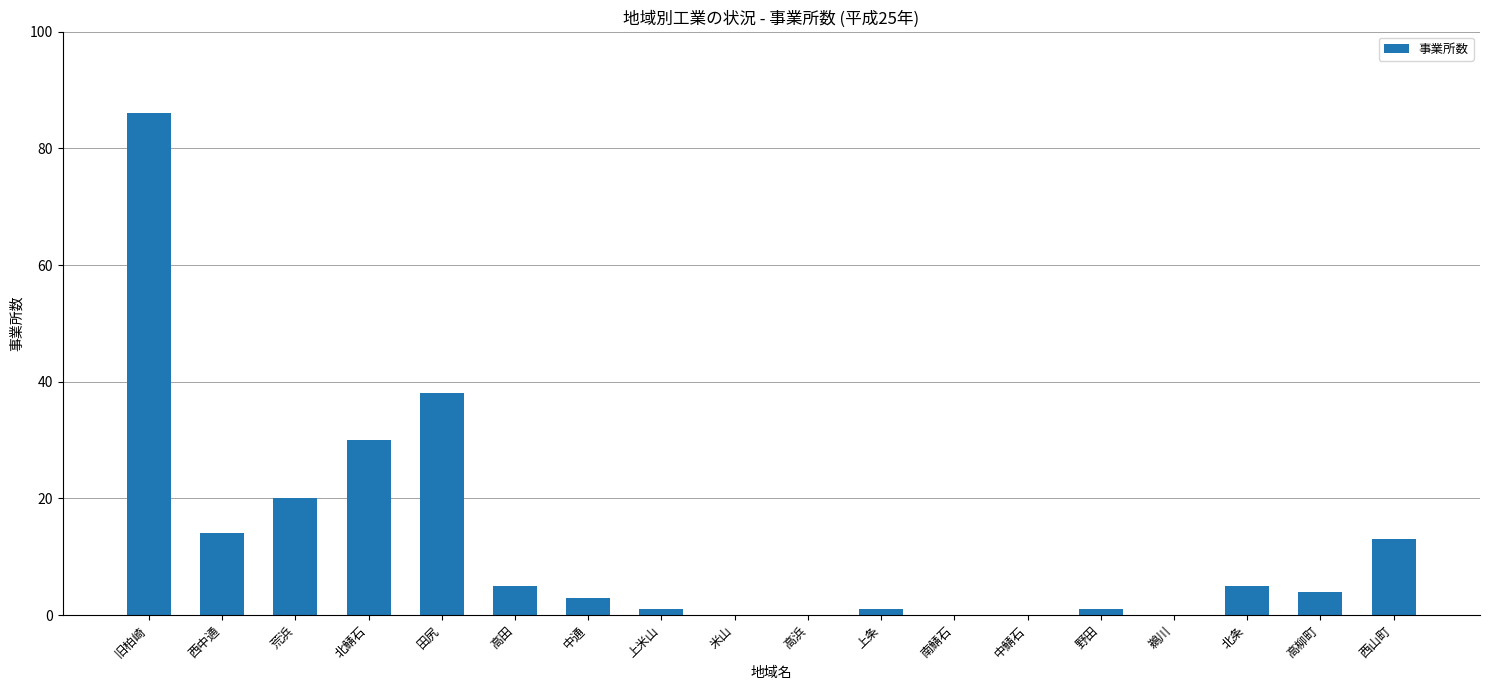

Reading right to left, extract all data points from this chart.

西山町=13	高柳町=4	北条=5	鵜川=0	野田=1	中鯖石=0	南鯖石=0	上条=1	高浜=0	米山=0	上米山=1	中通=3	高田=5	田尻=38	北鯖石=30	荒浜=20	西中通=14	旧柏崎=86